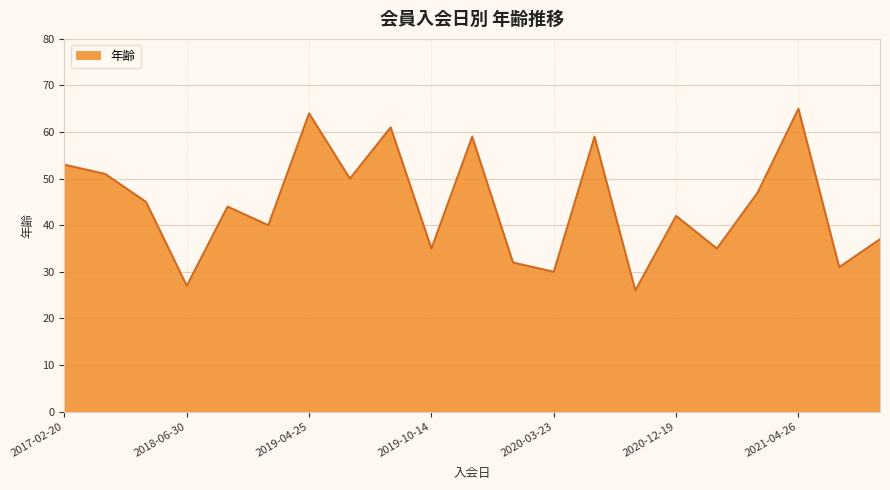

What is the maximum value shown in the chart?

65